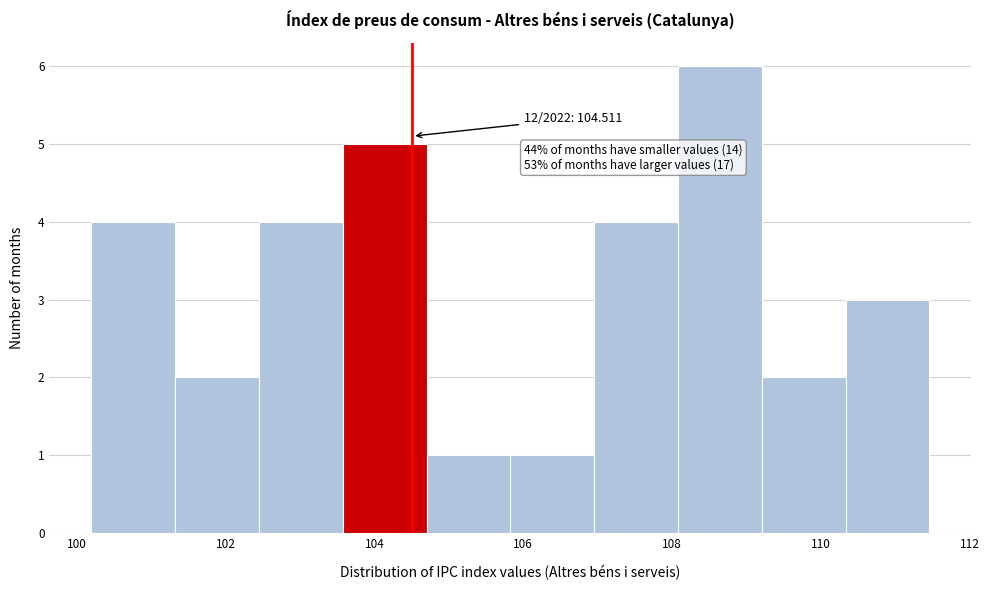

Which range on the x-axis has the tallest bar?

108.0 to 109.2